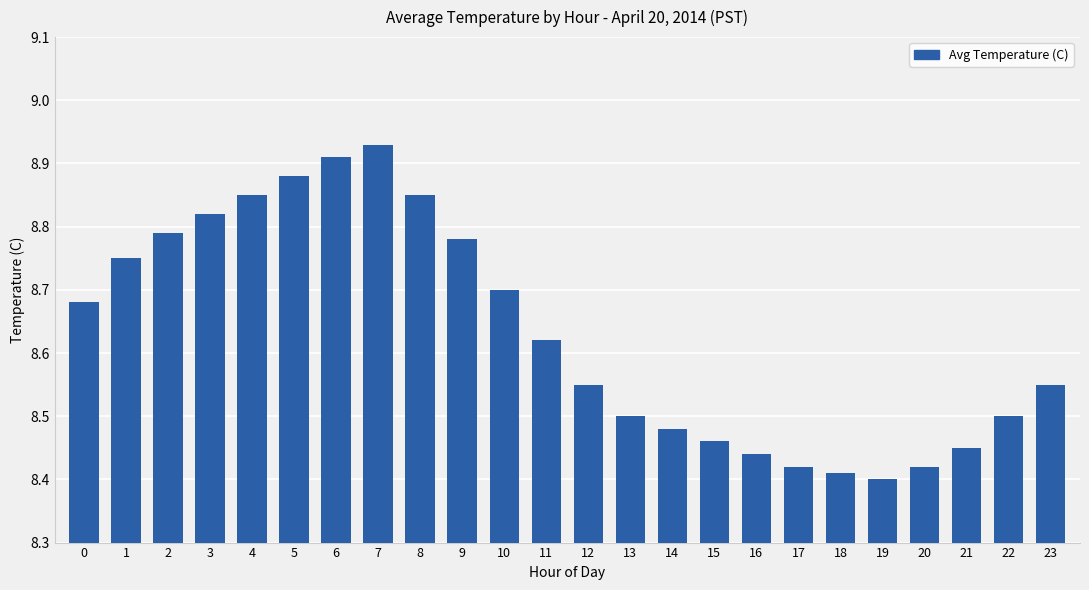

Approximately how many times larger is the value at 1 compared to 15?

1.0